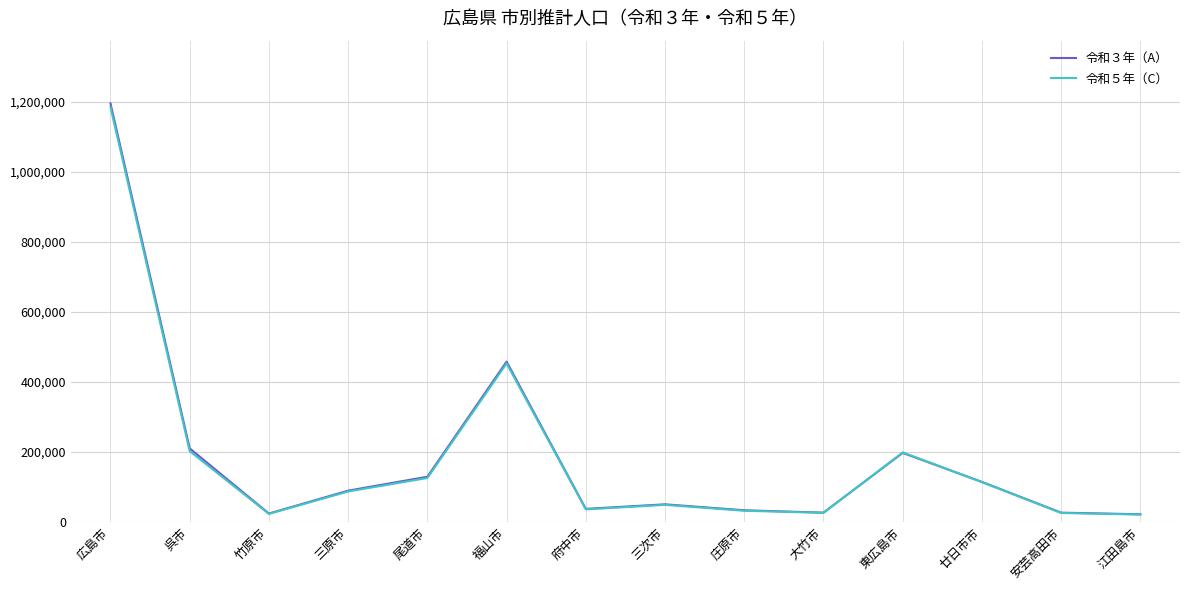

What is the spread (max minus min) of values at 福山市?

5232